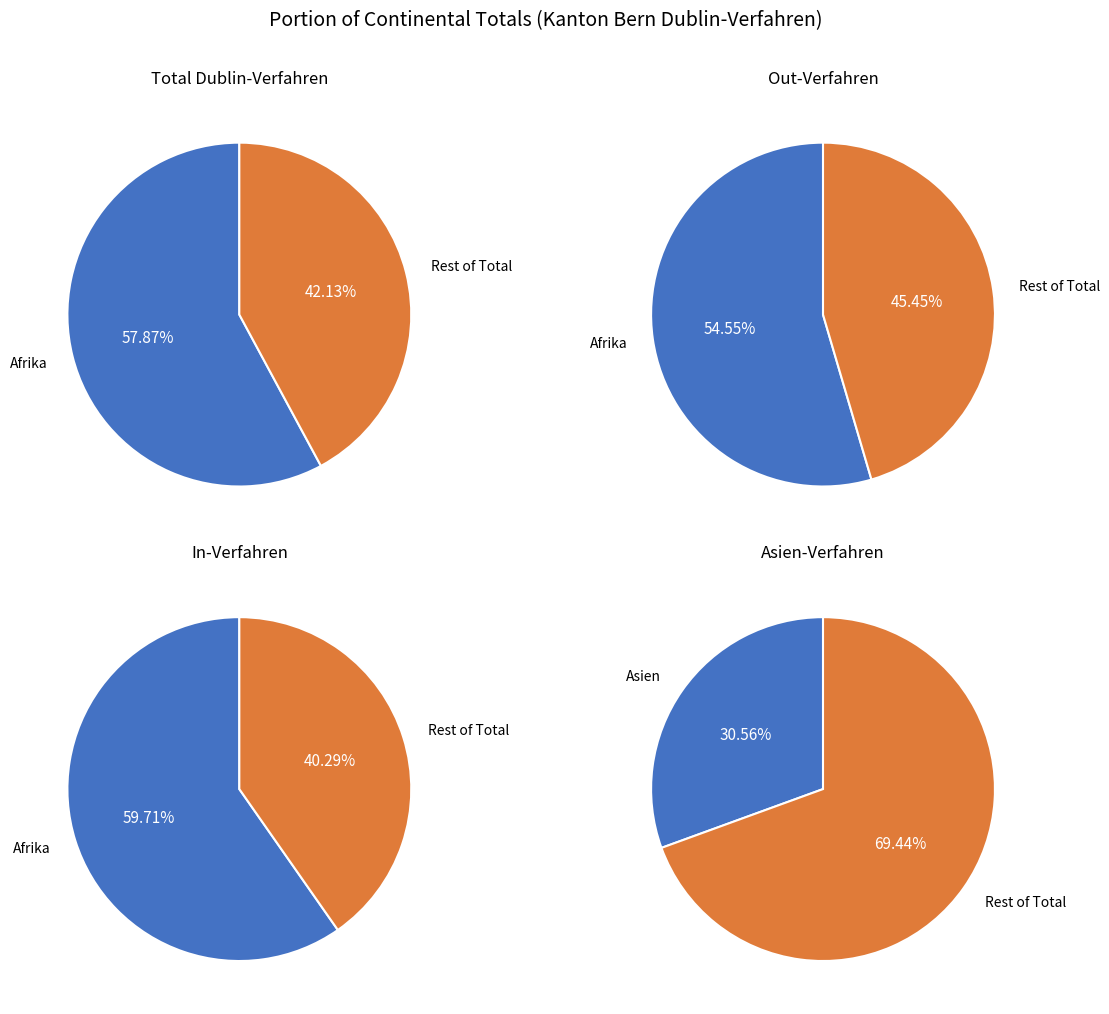

Does Afrika represent more than half of the total?

Yes